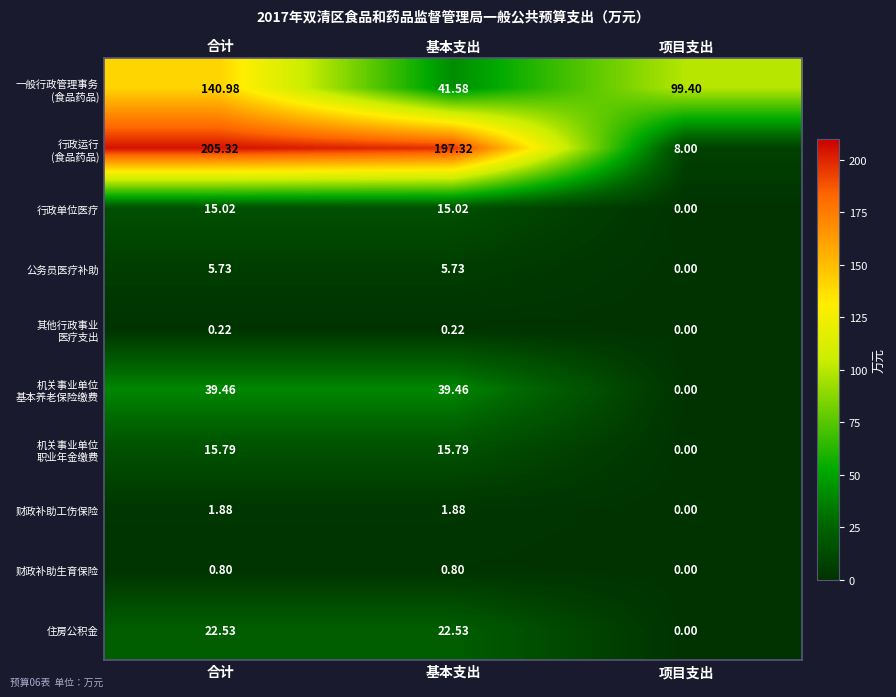

Which category has the lowest value across all series?

项目支出